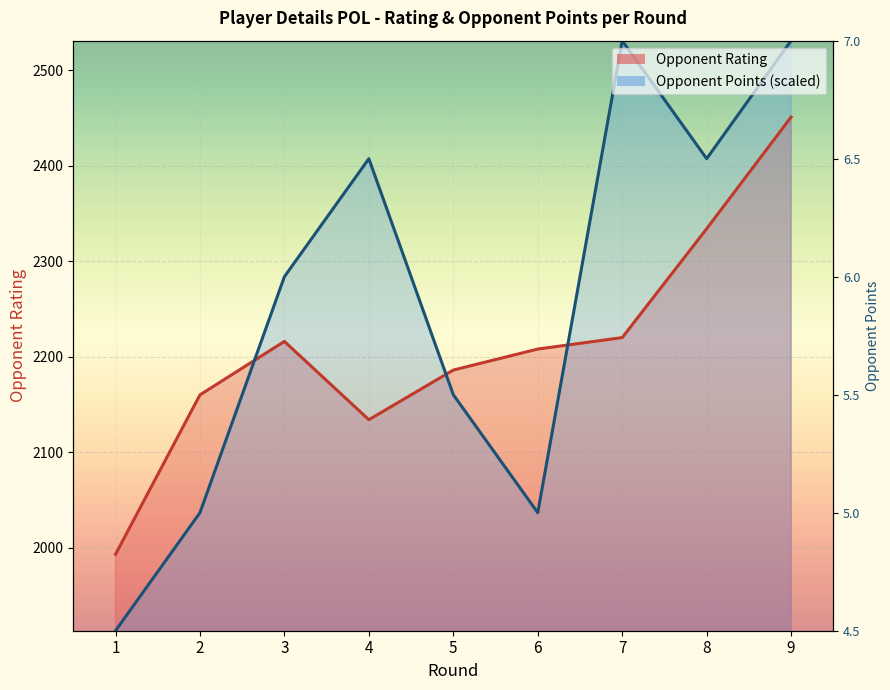

What is the value of the Opponent Points point at the 4th from the left?

2407.4